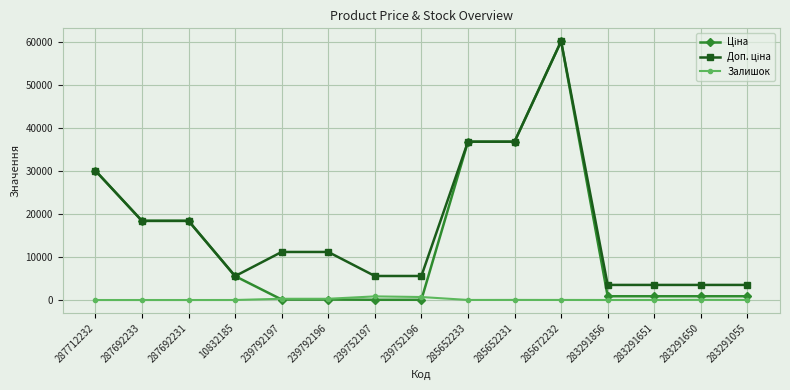

The value of Залишок at 287692233 is 0.0. True or false?

True